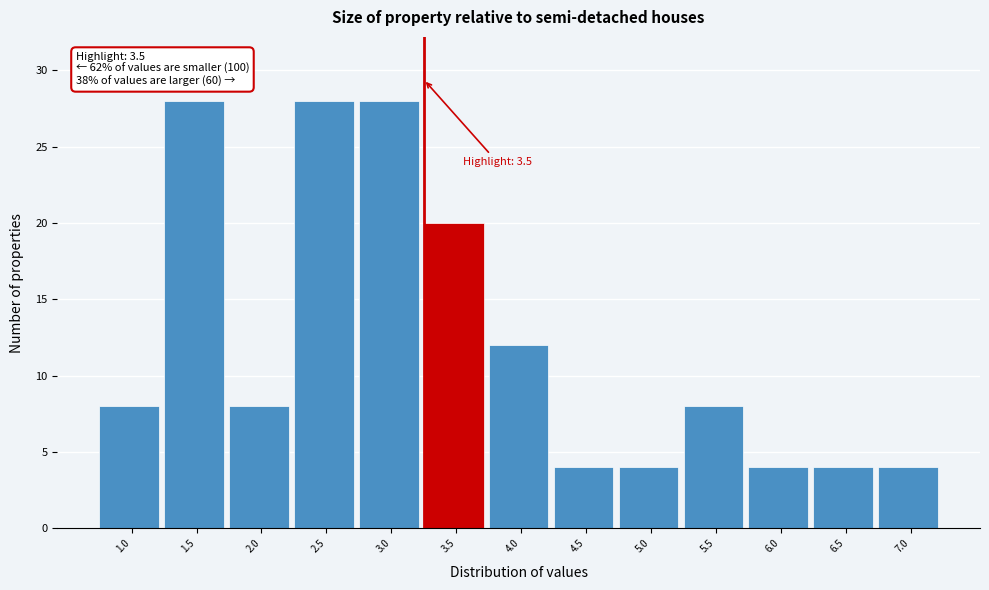

Reading right to left, transcribe all the data shown in this chart.

7.0=4	6.5=4	6.0=4	5.5=8	5.0=4	4.5=4	4.0=12	3.5=20	3.0=28	2.5=28	2.0=8	1.5=28	1.0=8